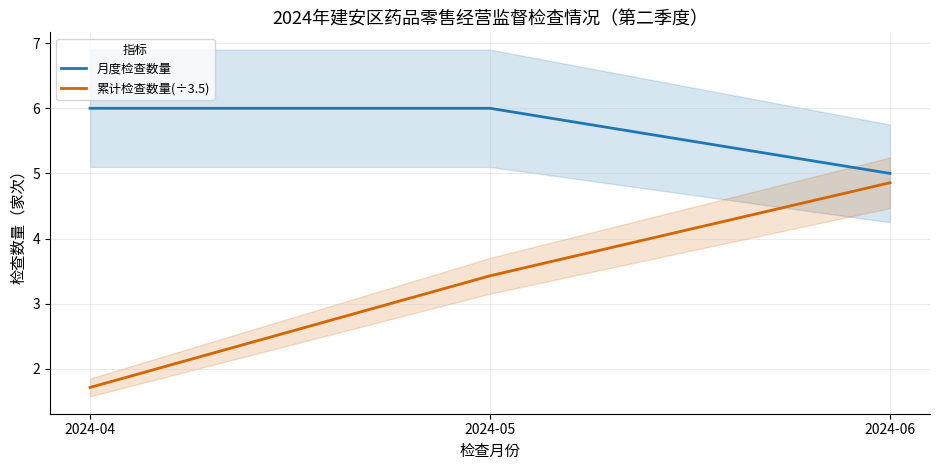

Is the value of 累计检查数量(÷3.5) at 2024-06 greater than the value of 月度检查数量 at 2024-06?

No